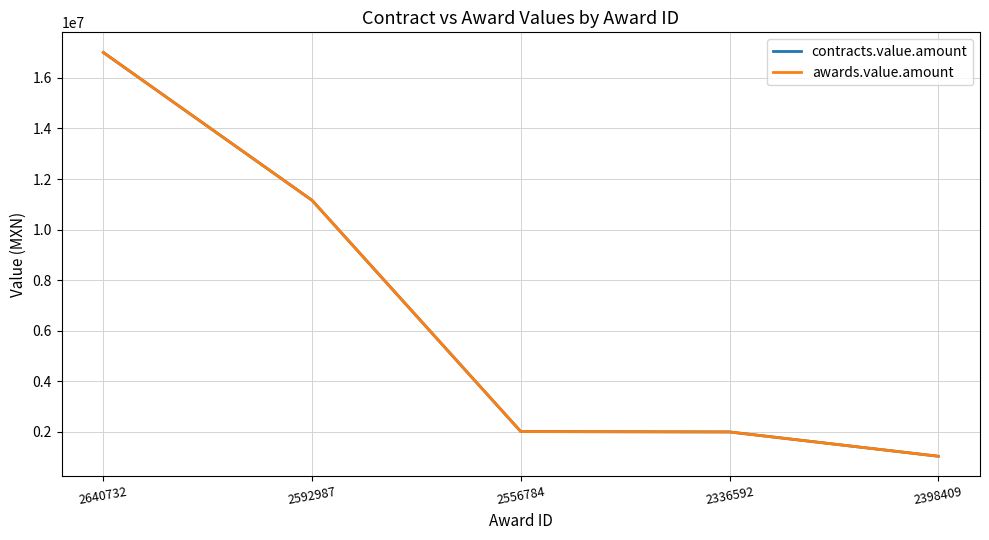

Is this an area chart (filled region under the line)?

No